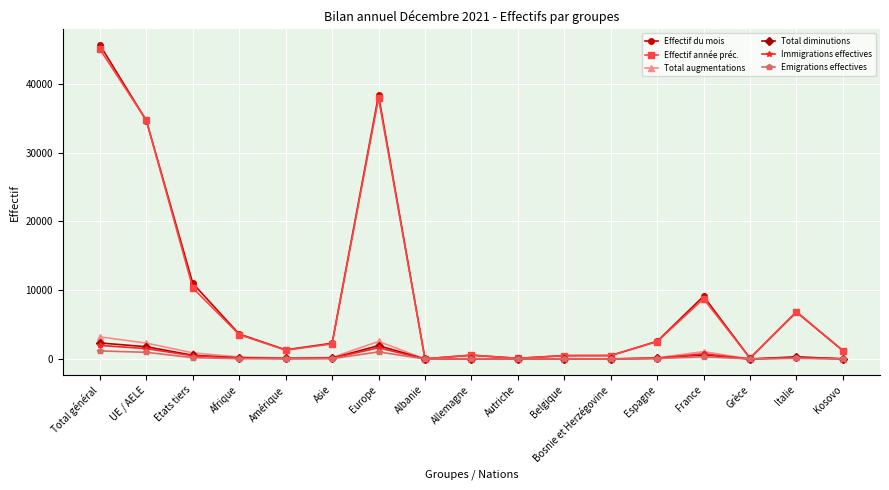

Which category has the highest value in the Effectif du mois series?

Total général